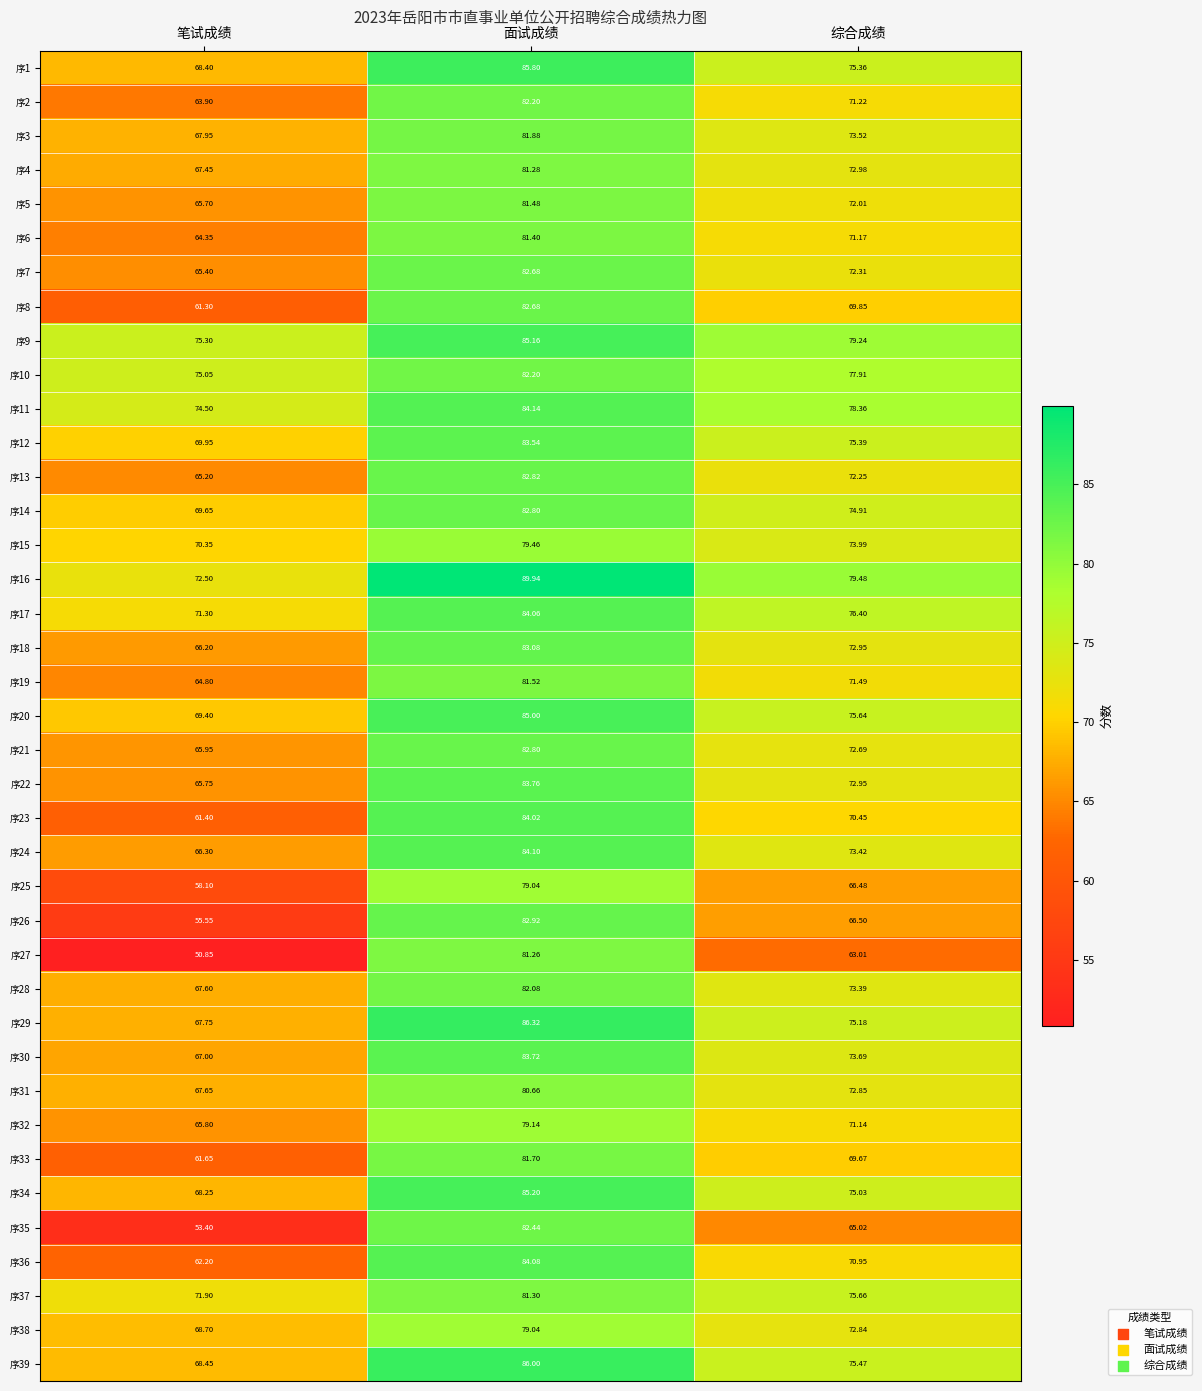

Rank the categories by 序30 value from highest to lowest.

面试成绩, 综合成绩, 笔试成绩